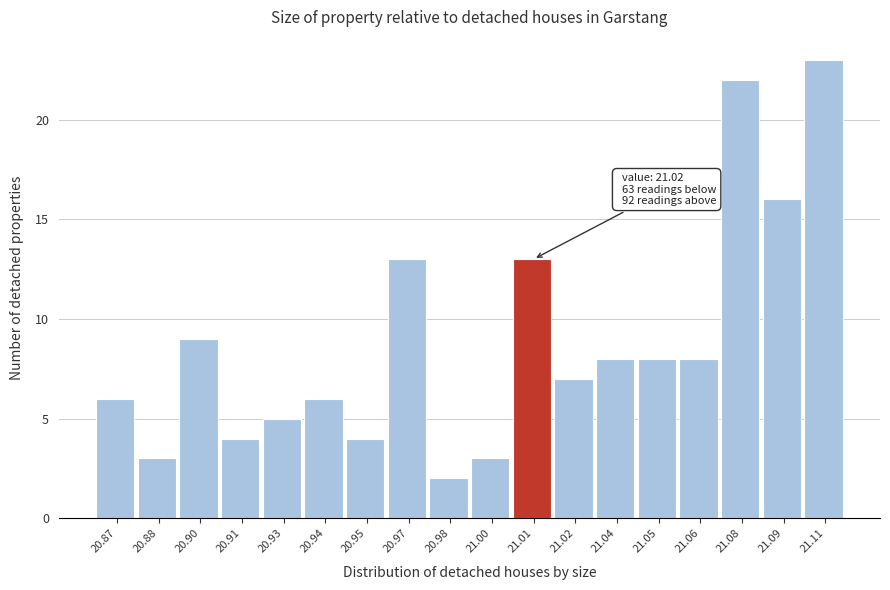

Reading left to right, extract all data points from this chart.

20.87=6	20.88=3	20.90=9	20.91=4	20.93=5	20.94=6	20.95=4	20.97=13	20.98=2	21.00=3	21.01=13	21.02=7	21.04=8	21.05=8	21.06=8	21.08=22	21.09=16	21.11=23